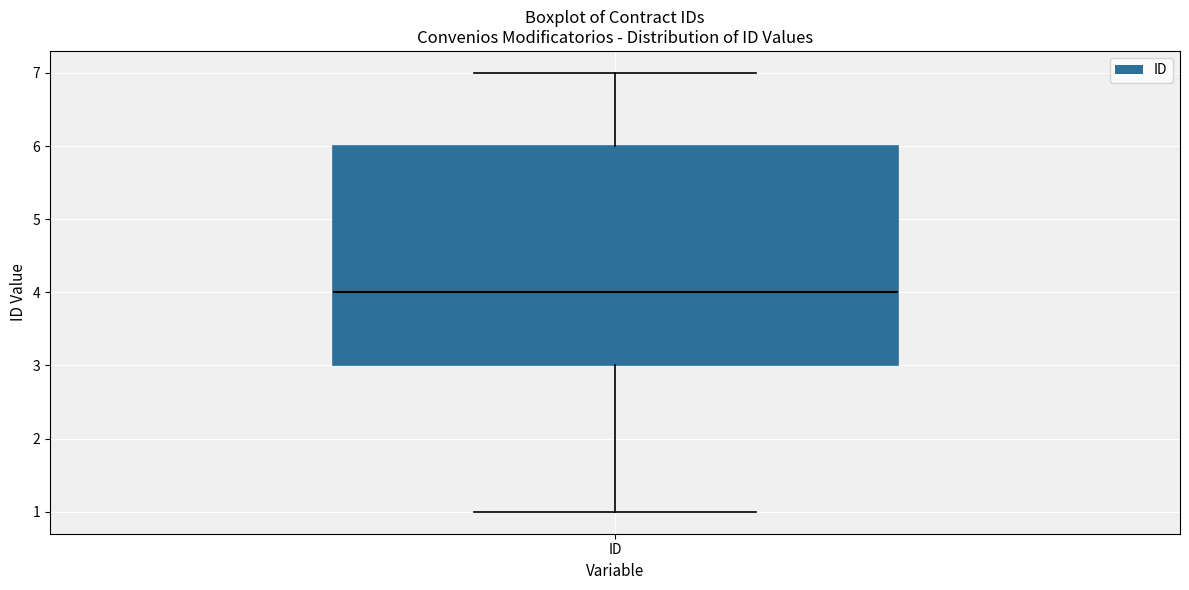

Read this box plot against the y-axis: the position of the median line, the range covered by the box, and the ends of both whiskers. The values are not printed on the chart, so give them approximately, as read against the axis.

median 4, box 3 to 6, whiskers 1 to 7